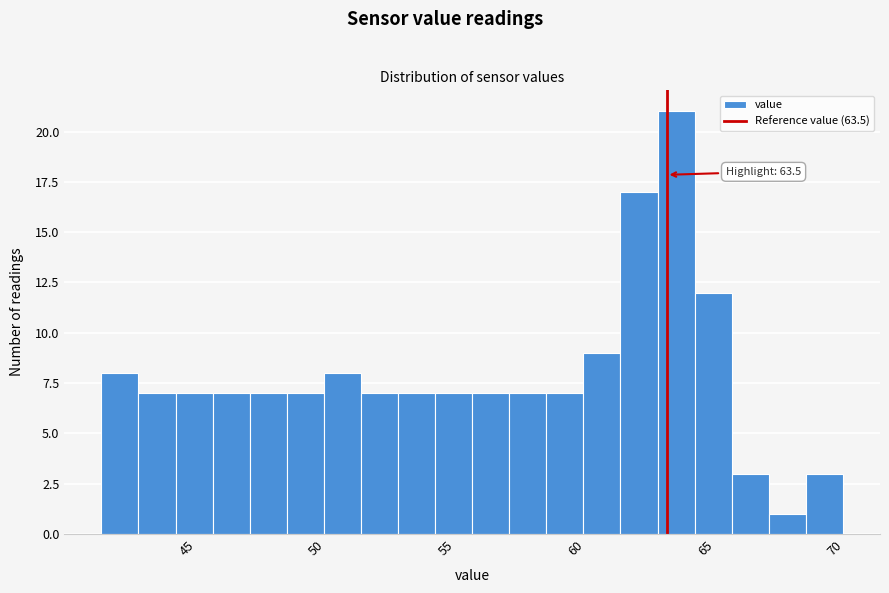

Read against the x-axis, roughly where is the centre of the tallest bar?

64.0